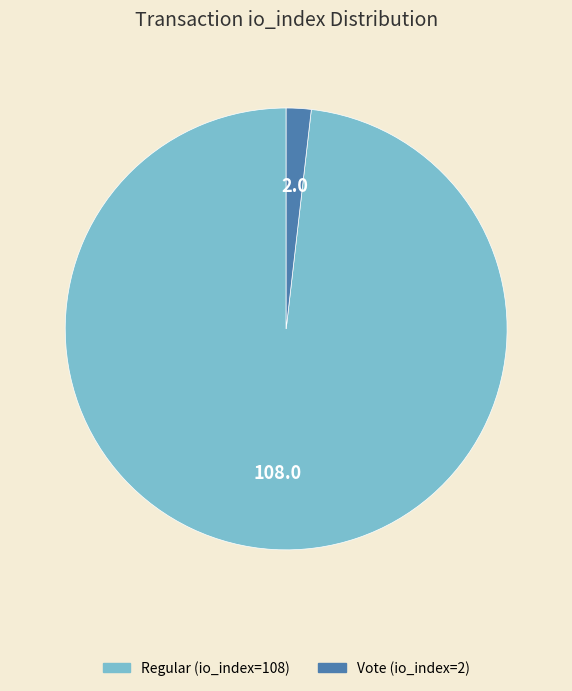

Is the sum of Regular (io_index=108) and Vote (io_index=2) greater than half?

Yes